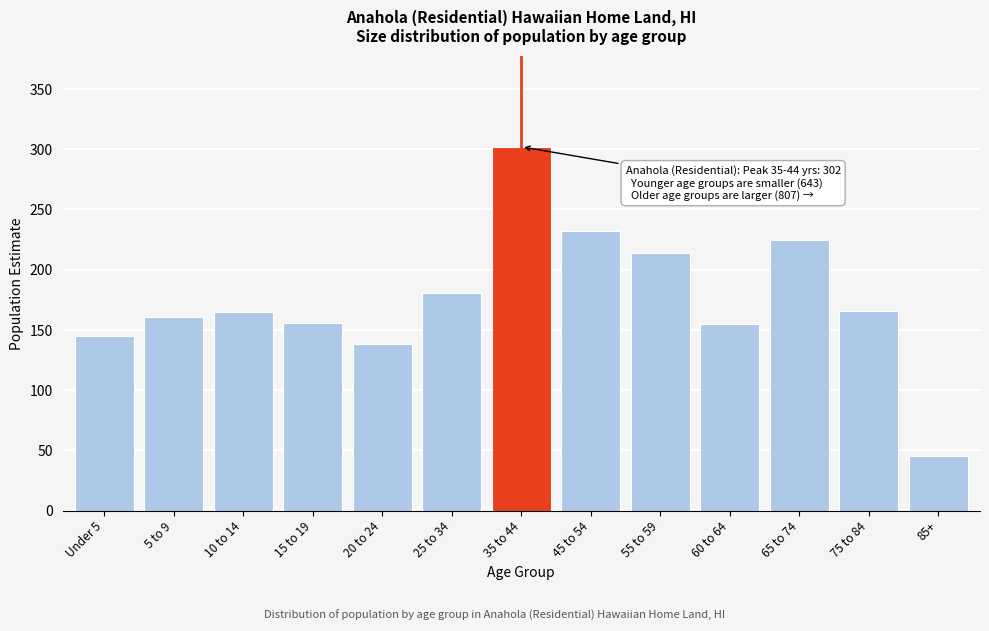

What is the approximate value at 15 to 19, to the nearest 5?

155